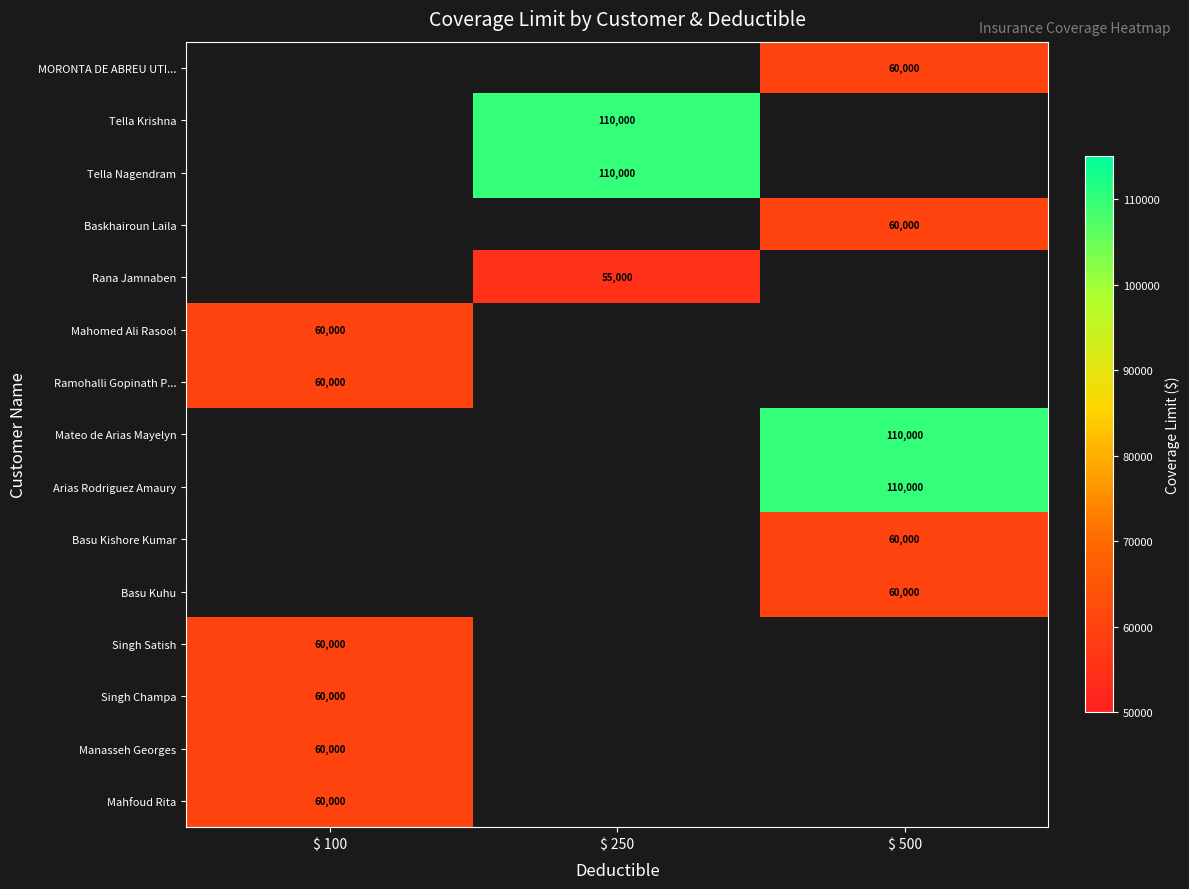

The Tella Nagendram series shows 110000 at $ 250. True or false?

True